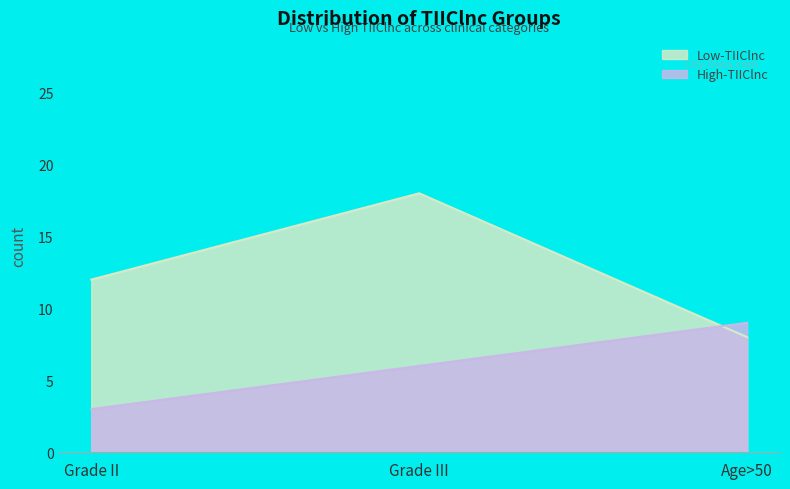

What is the label of the 1st point from the right?

Age>50